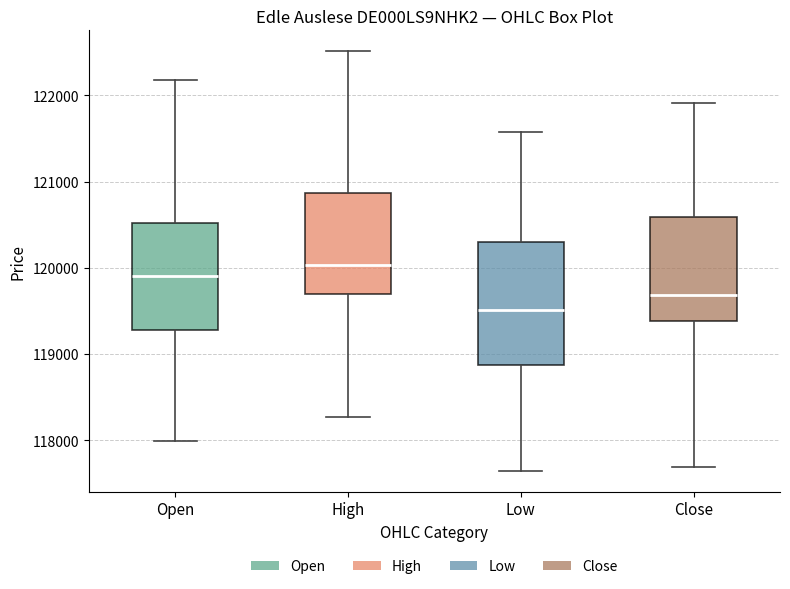

Where does the upper whisker of the box for Open end on the y-axis? The values are not printed on the chart, so give them approximately, as read against the axis.

122200